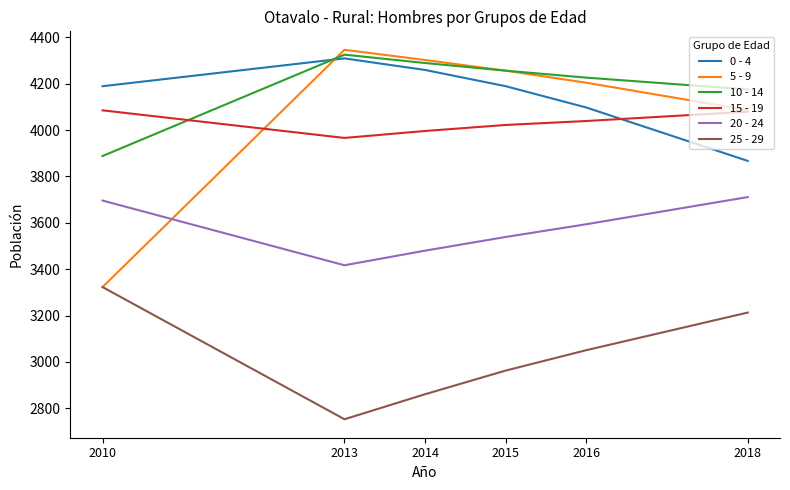

What is the maximum value shown in the chart?

4346